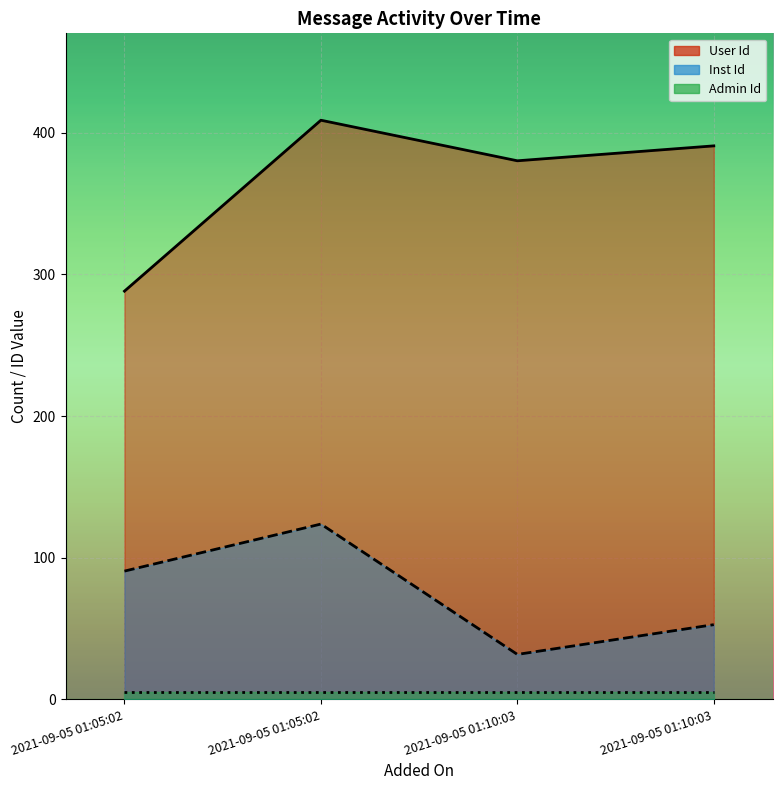

At which category is the sum across all series the highest?

2021-09-05 01:05:02